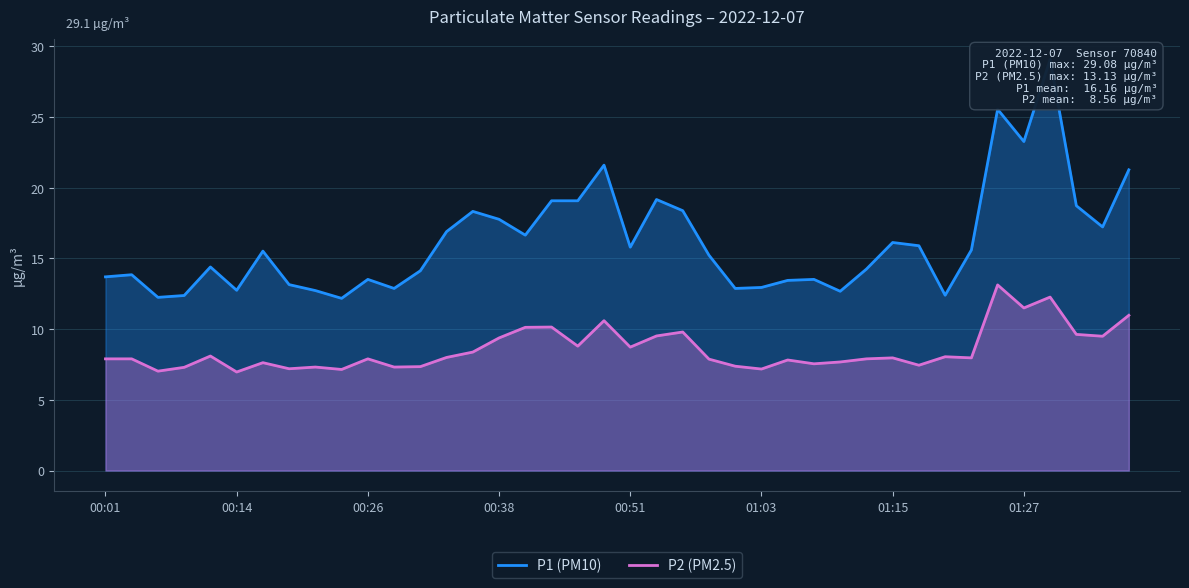

At which category does P2 reach its first local peak?

00:11